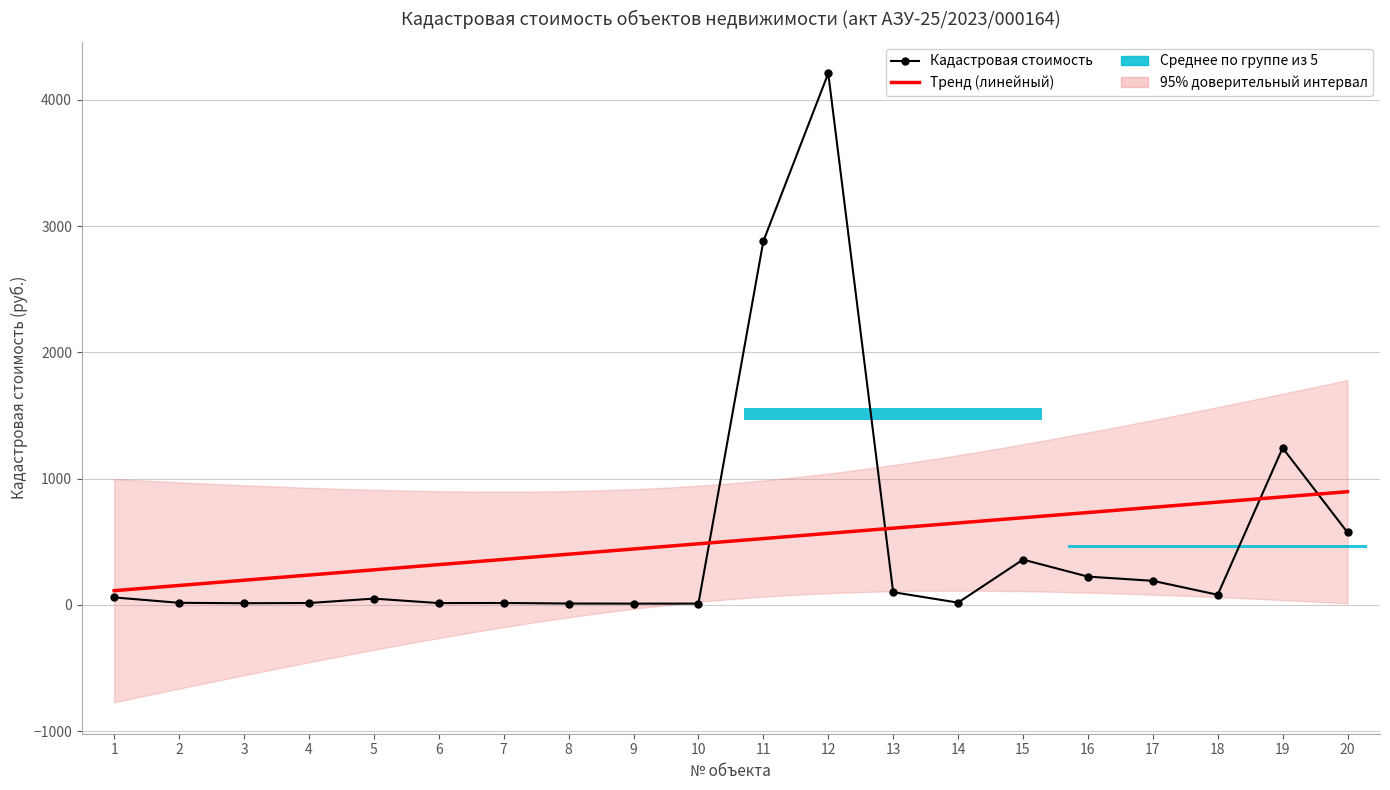

Reading left to right, extract all data points from this chart.

1=58.3	2=15.7	3=12.6	4=14.1	5=48.9	6=13.5	7=14.5	8=10.2	9=9.4	10=9.4	11=2879.6	12=4209.7	13=99.9	14=17.1	15=358.0	16=223.4	17=189.9	18=79.4	19=1242.5	20=572.8